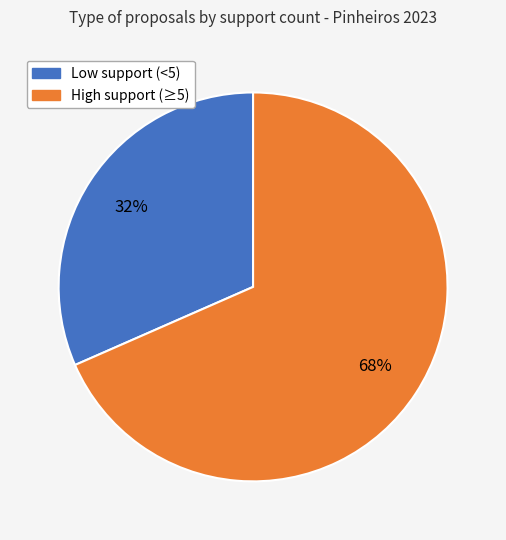

Is there any slice that represents more than half of the pie?

Yes